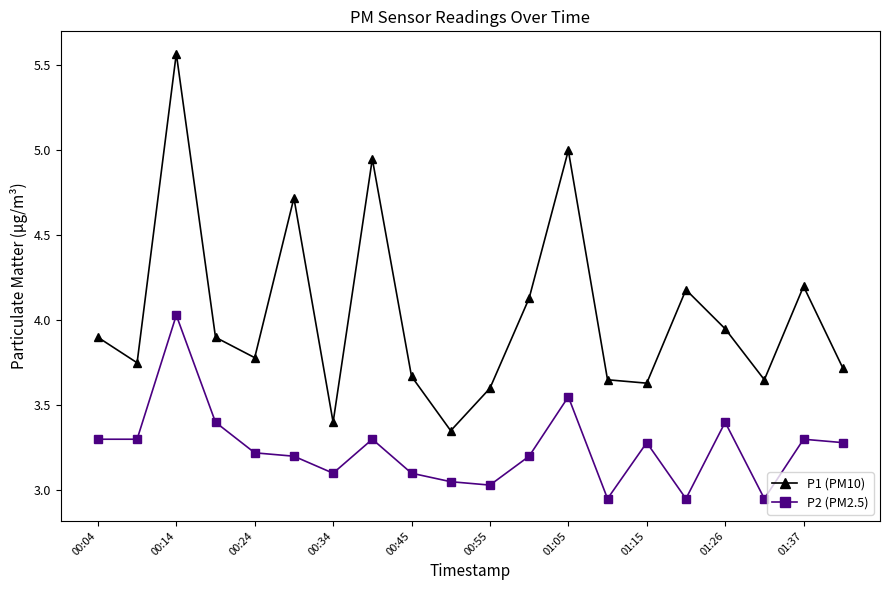

Which series has the widest spread of values?

P1 (PM10)